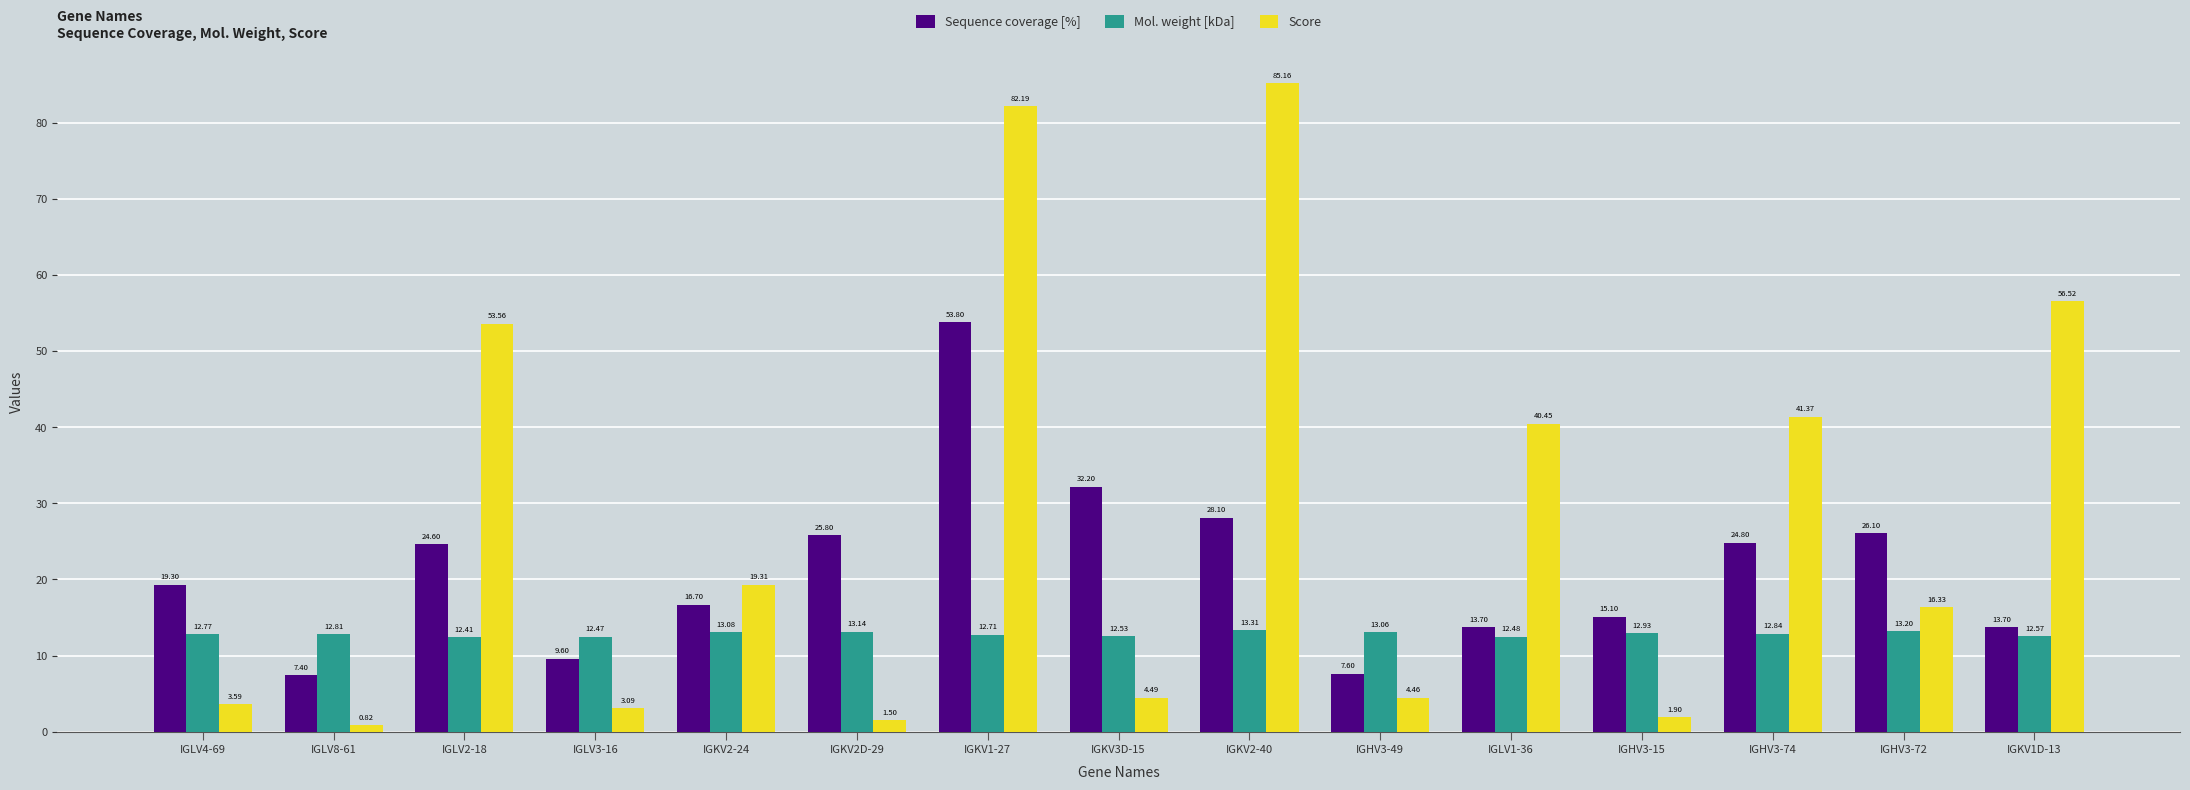

Rank the series by their average value, from highest to lowest.

Score, Sequence coverage [%], Mol. weight [kDa]